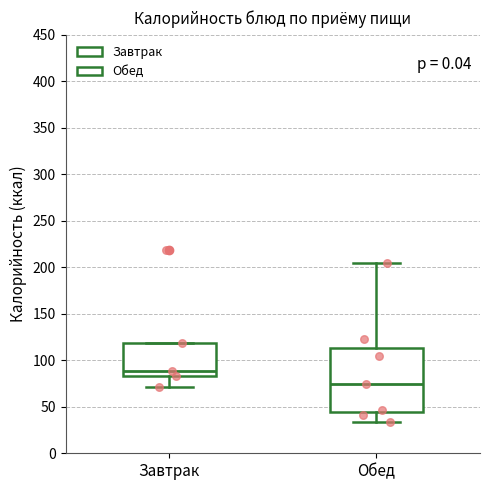

Reading left to right, transcribe this box plot: for each box, give where its median line is, the range the box spans, and where its two whiskers end, as read against the y-axis. The values are not printed on the chart, so give them approximately, as read against the axis.

Завтрак: median 90, box 85 to 120, whiskers 70 to 120
Обед: median 75, box 45 to 115, whiskers 35 to 205